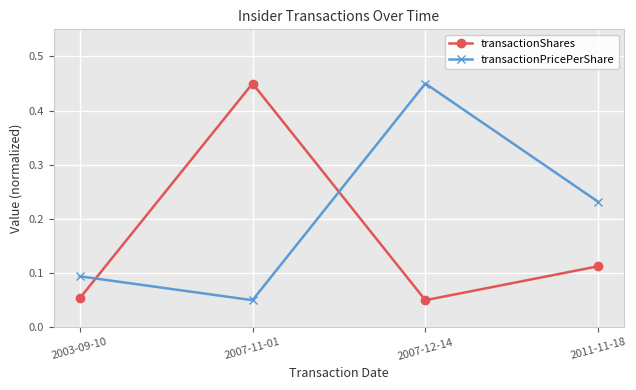

Is this an area chart (filled region under the line)?

No